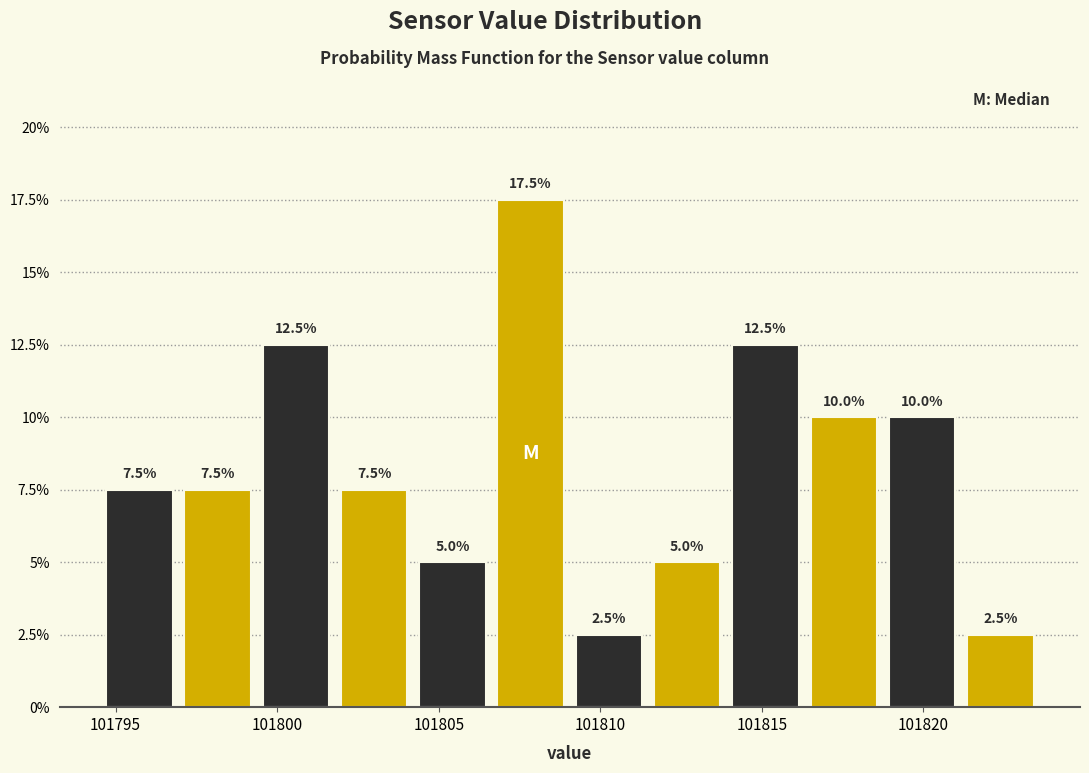

Reading left to right, transcribe this chart: for each bar, give the range it covers on the x-axis and its height. The bar edges are not printed on the chart, so give them approximately, as read against the axis.

101794.5 to 101797.0: 7.5
101797.0 to 101799.5: 7.5
101799.5 to 101802.0: 12.5
101802.0 to 101804.0: 7.5
101804.0 to 101806.5: 5.0
101806.5 to 101809.0: 17.5
101809.0 to 101811.5: 2.5
101811.5 to 101814.0: 5.0
101814.0 to 101816.5: 12.5
101816.5 to 101818.5: 10.0
101818.5 to 101821.0: 10.0
101821.0 to 101823.5: 2.5